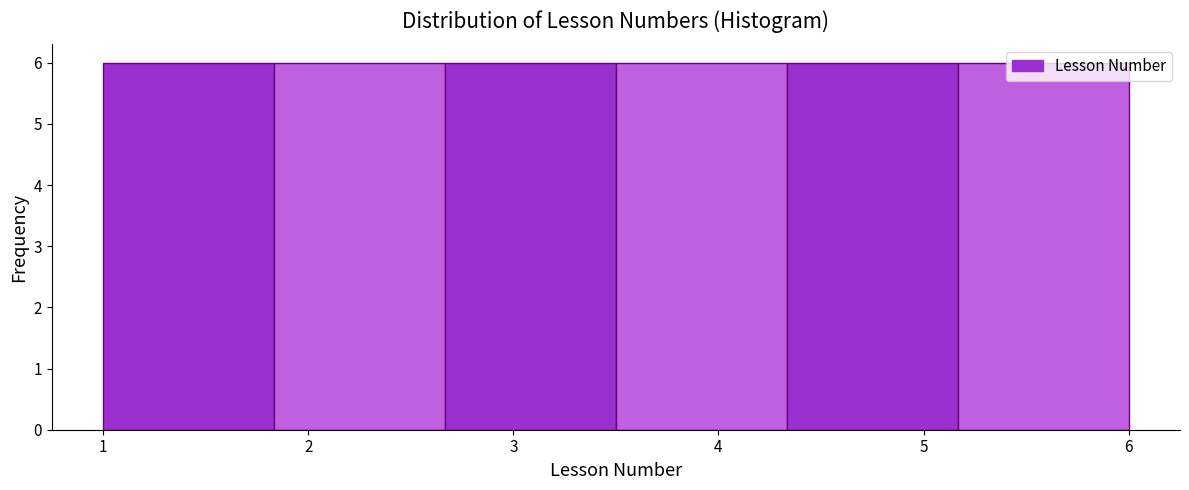

Reading left to right, list every bar in this chart as the range it spans on the x-axis followed by its height. Neither the bar edges nor the heights are printed on the chart, so give them approximately, as read against the axes.

1.0 to 1.8: 6
1.8 to 2.7: 6
2.7 to 3.5: 6
3.5 to 4.3: 6
4.3 to 5.2: 6
5.2 to 6.0: 6